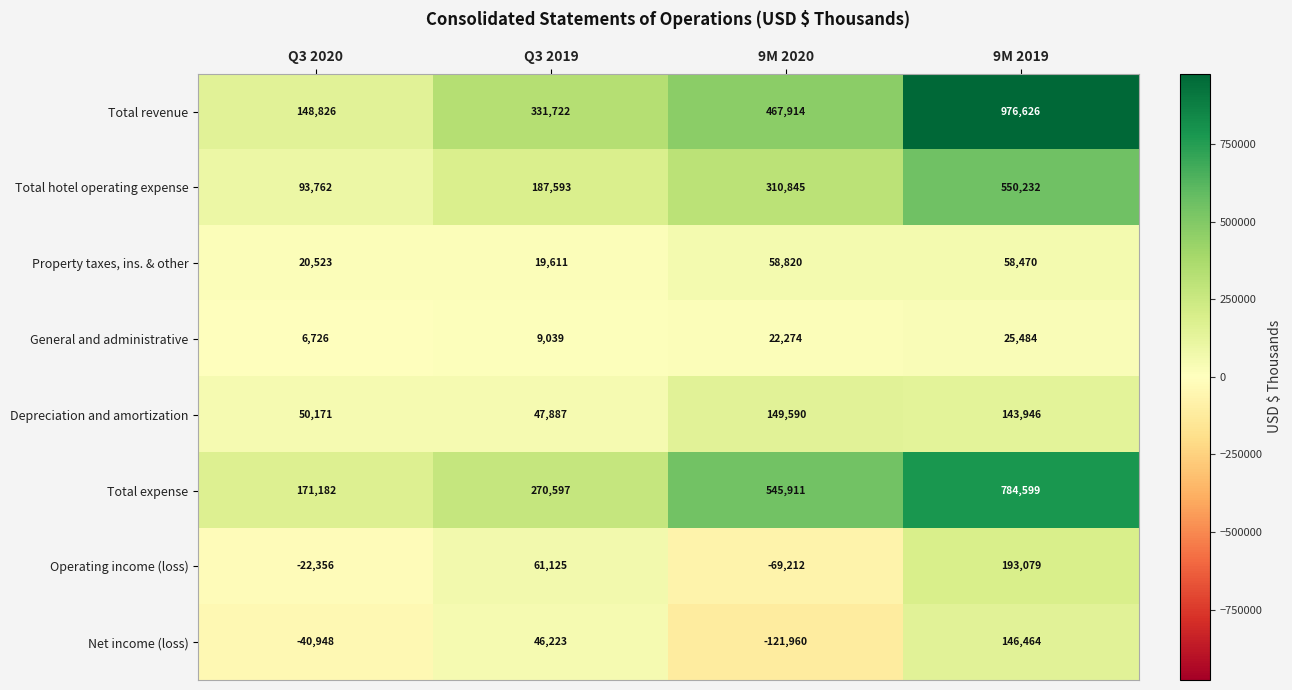

What is the sum of all Depreciation and amortization values?

391594